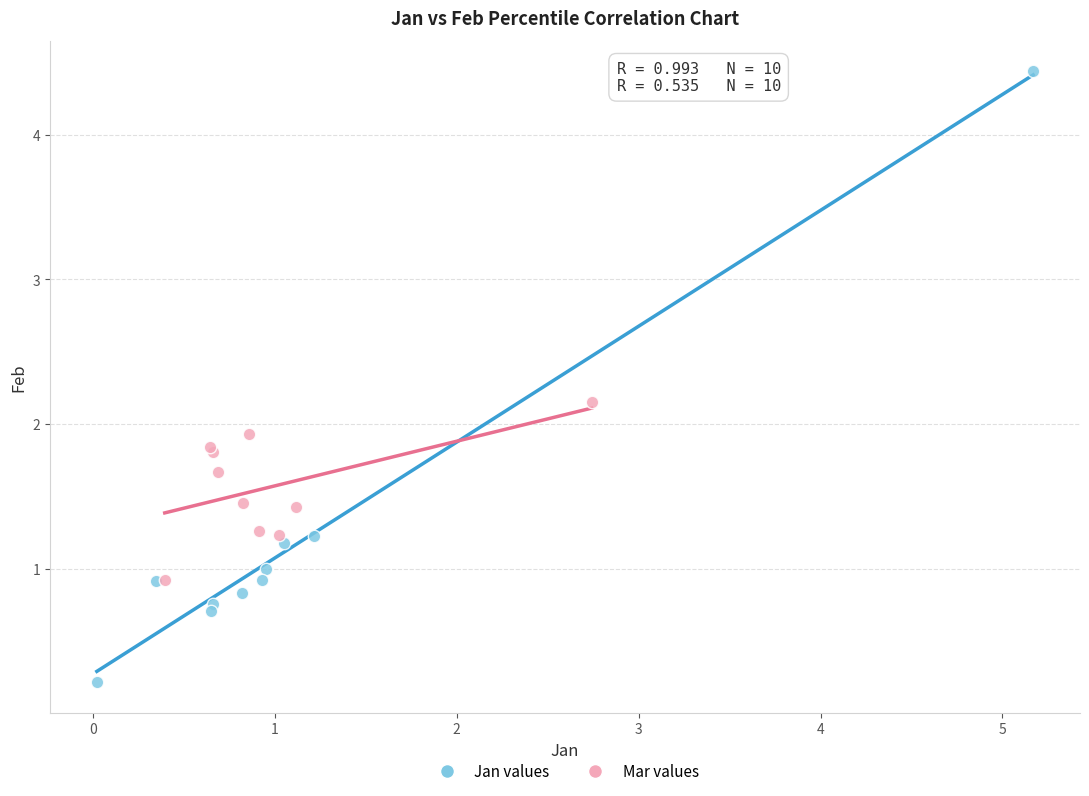

Which series contains the highest Y value?

Jan values